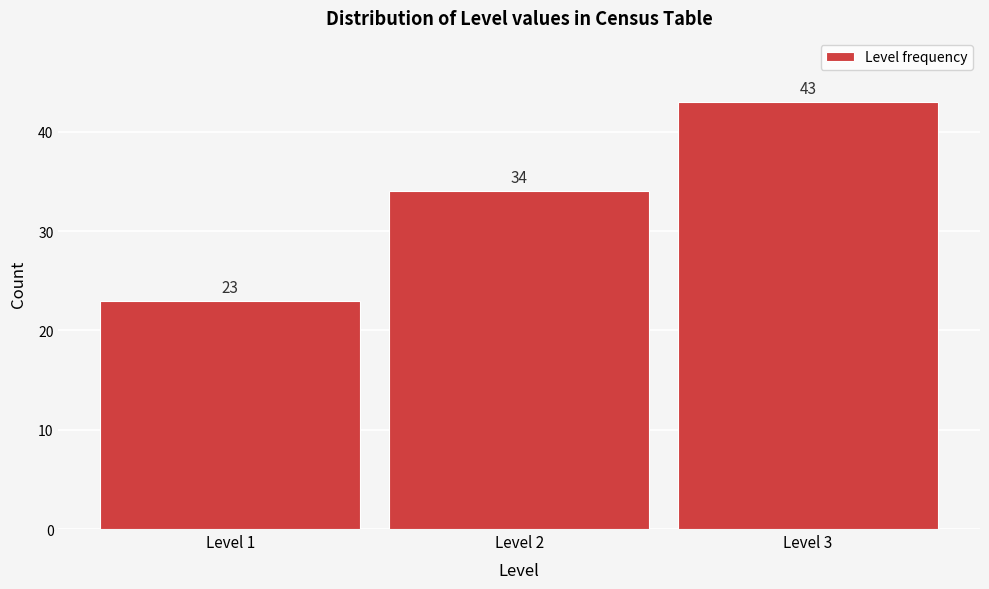

Reading left to right, list every bar in this chart as the range it spans on the x-axis followed by its height.

0.5 to 1.5: 23
1.5 to 2.5: 34
2.5 to 3.5: 43